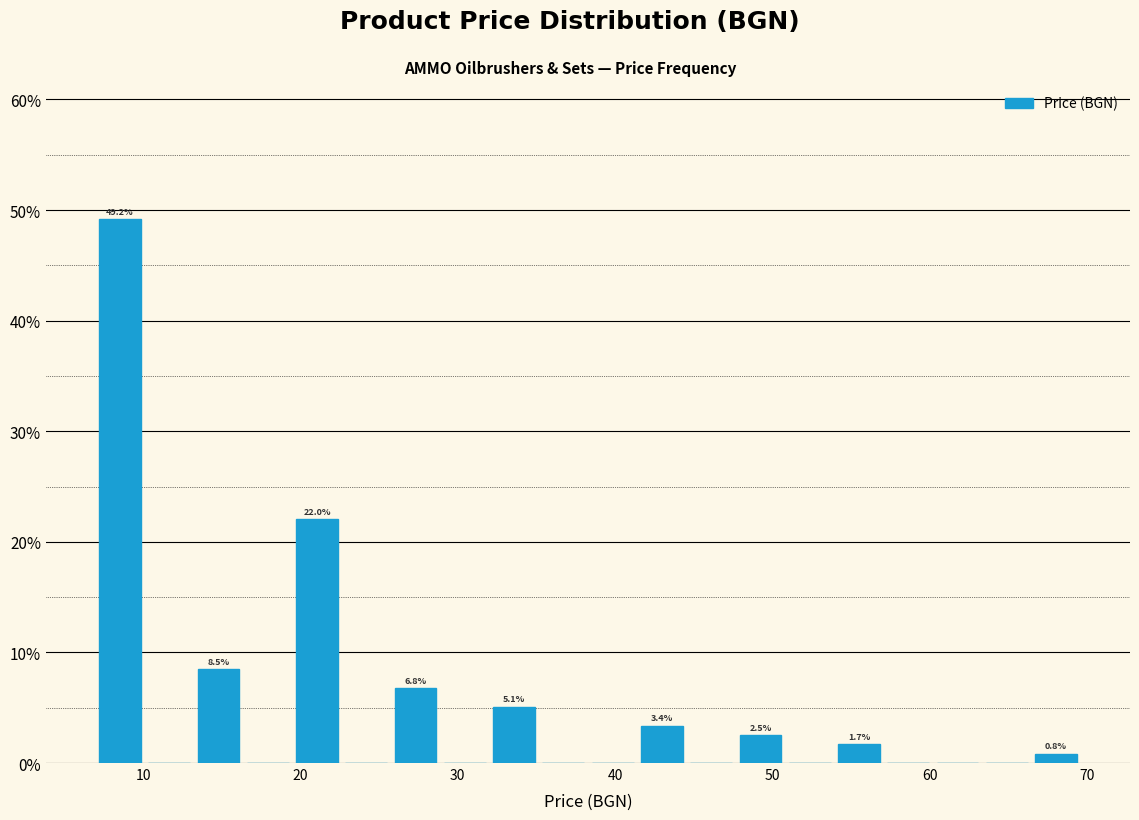

Around what value on the x-axis is the tallest bar? Give the approximate position of its centre, as read against the axis.

9